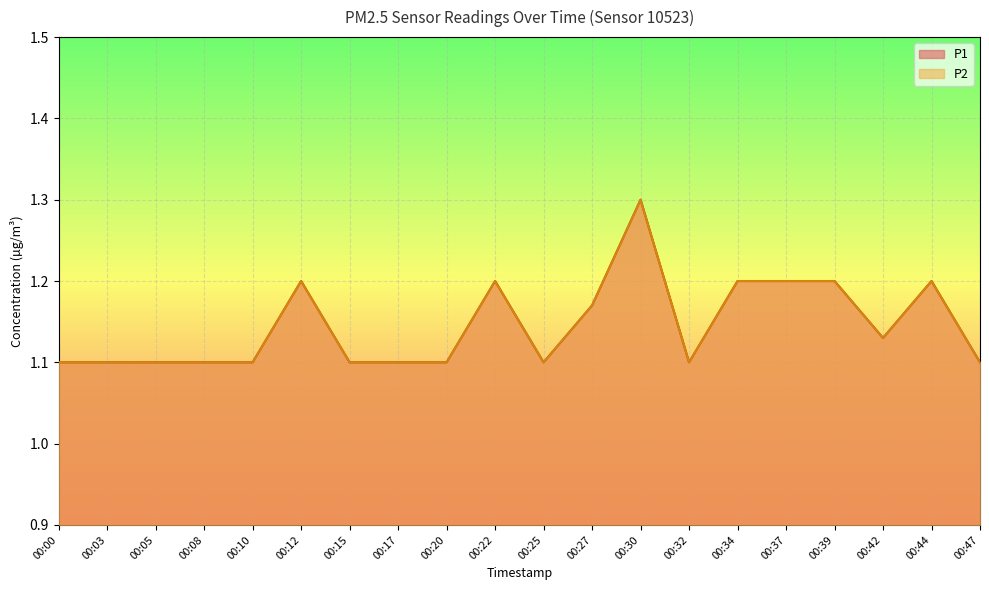

True or false: P1 and P2 intersect in this chart.

False